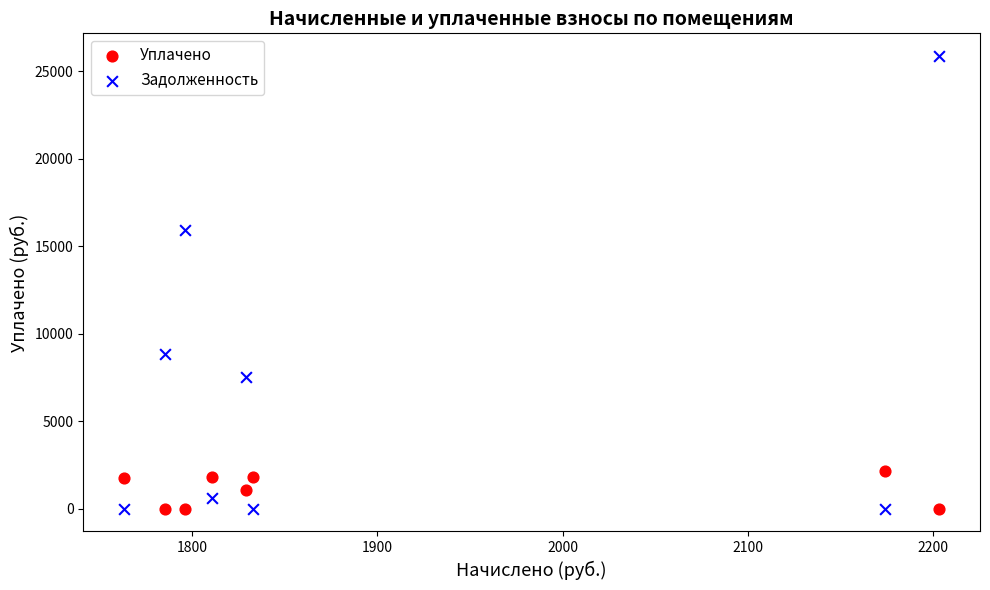

Across all data points, what is the range of Y values (max minus min)?

25887.4